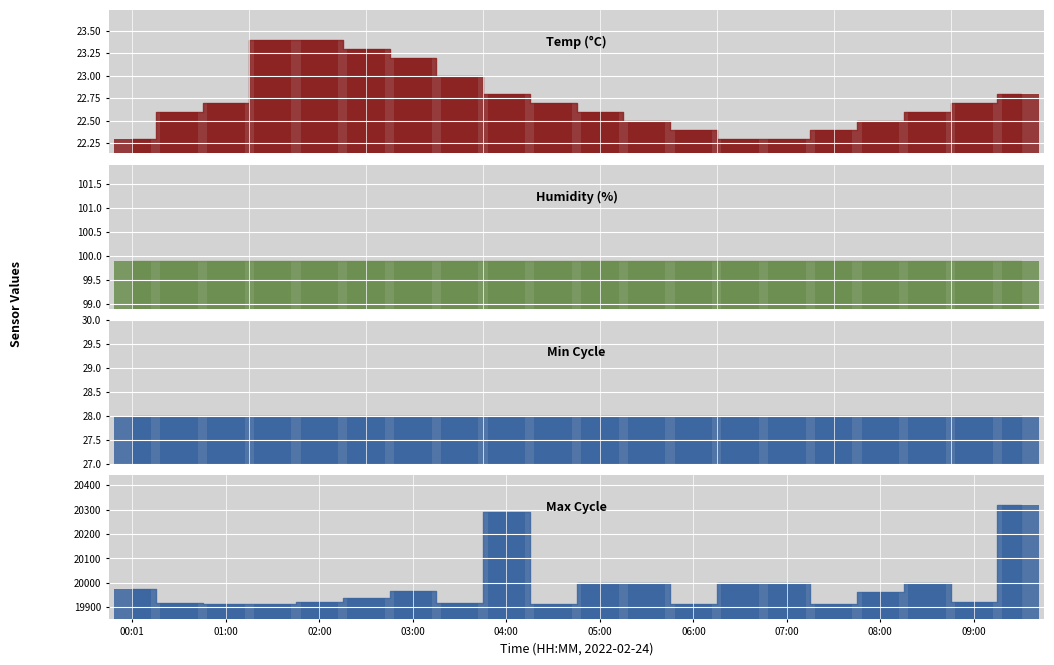

Between 05:00 and 07:30, which series saw the biggest shift?

Max_cycle